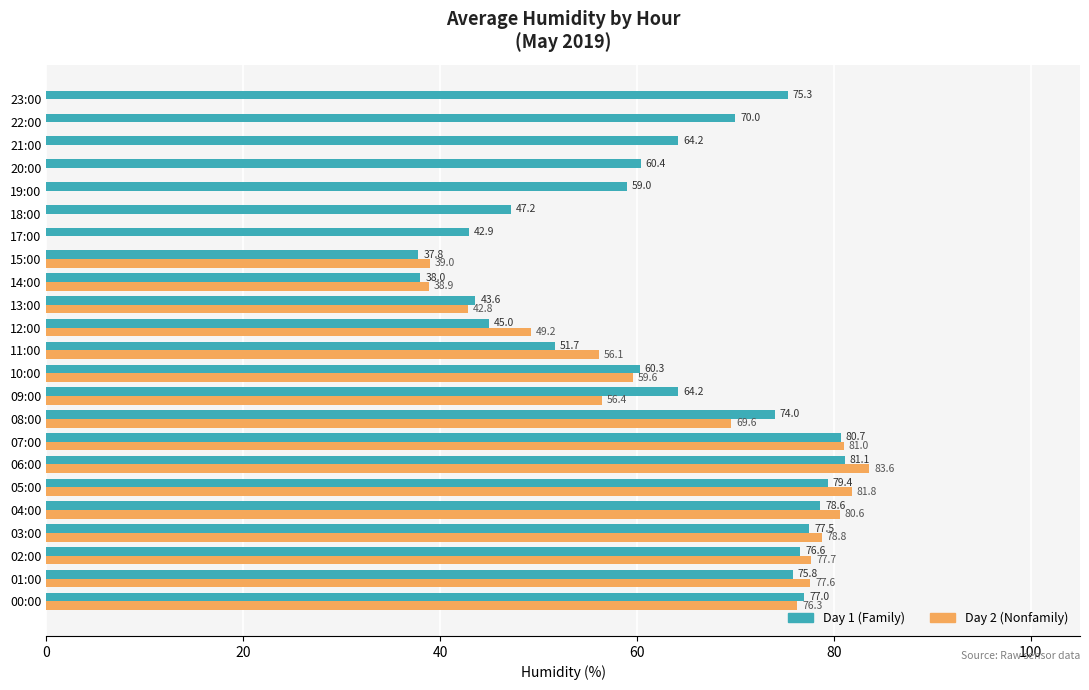

Where is Day 2 (Nonfamily) nearest to the value 41?

13:00